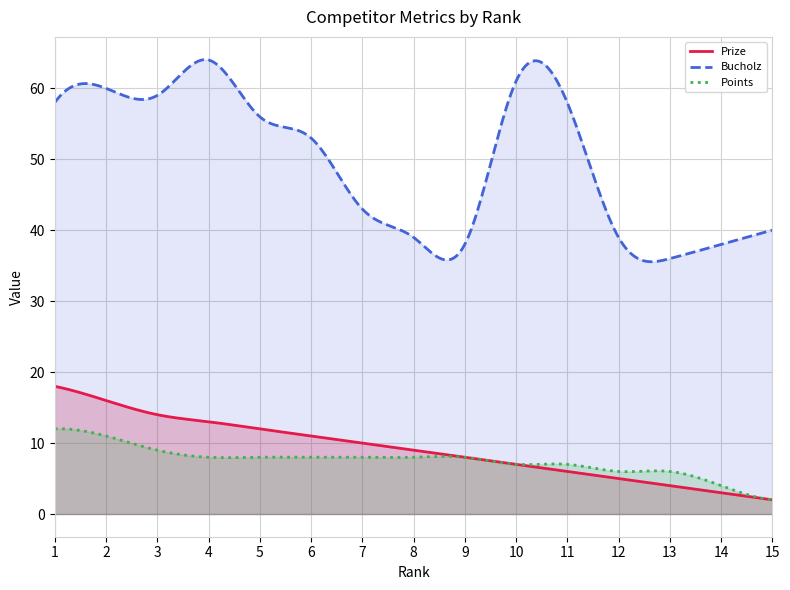

Which has a higher value, 14 or 6?

6